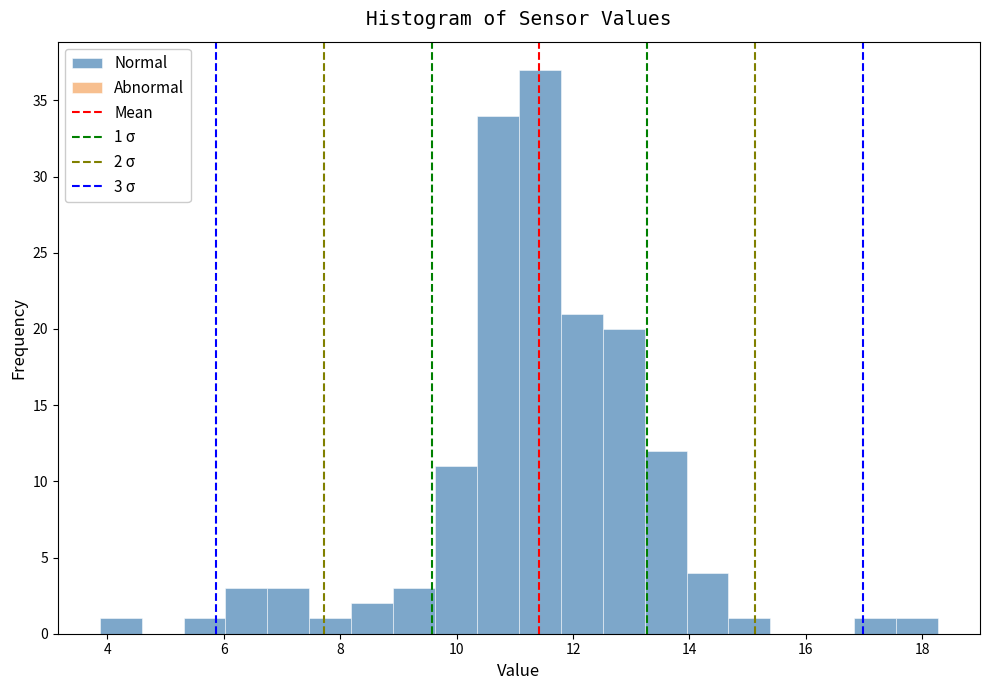

Read against the x-axis, roughly where is the centre of the tallest bar?

11.4